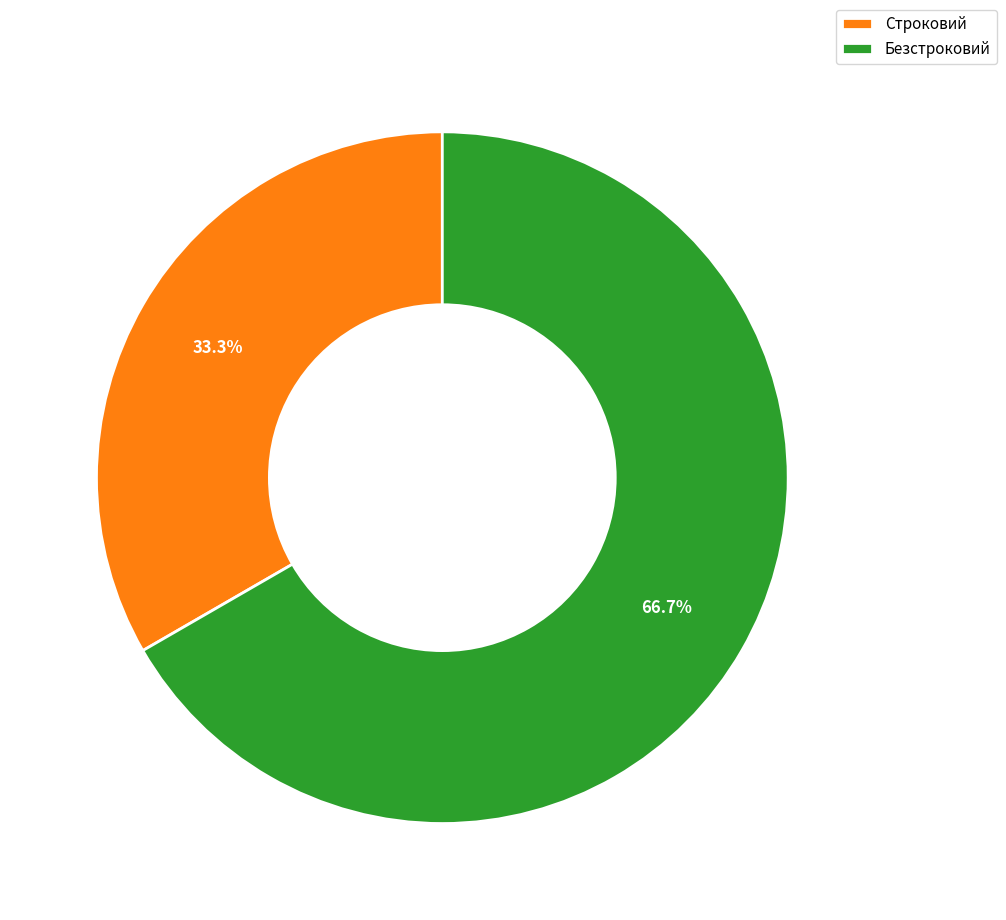

What is the total percentage of Строковий and Безстроковий?

100.0%